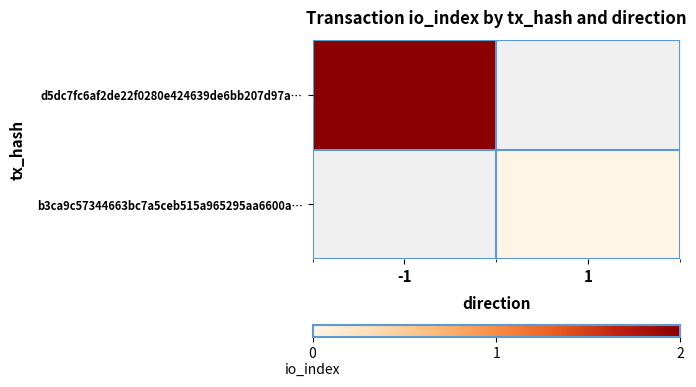

Count the number of categories in the chart.

2